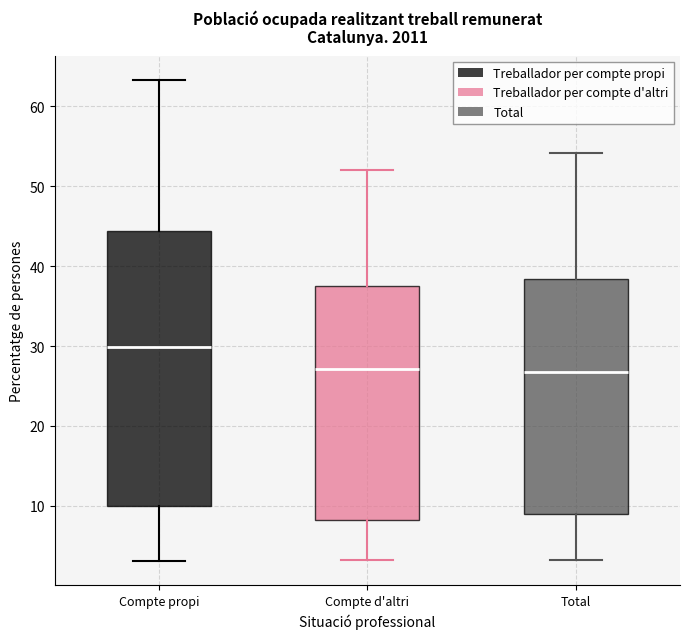

Reading left to right, read every box against the y-axis: the position of its median line, the range the box covers, and the ends of its whiskers. The values are not printed on the chart, so give them approximately, as read against the axis.

Compte propi: median 30, box 10 to 44, whiskers 3 to 63
Compte d'altri: median 27, box 8 to 37, whiskers 3 to 52
Total: median 27, box 9 to 38, whiskers 3 to 54